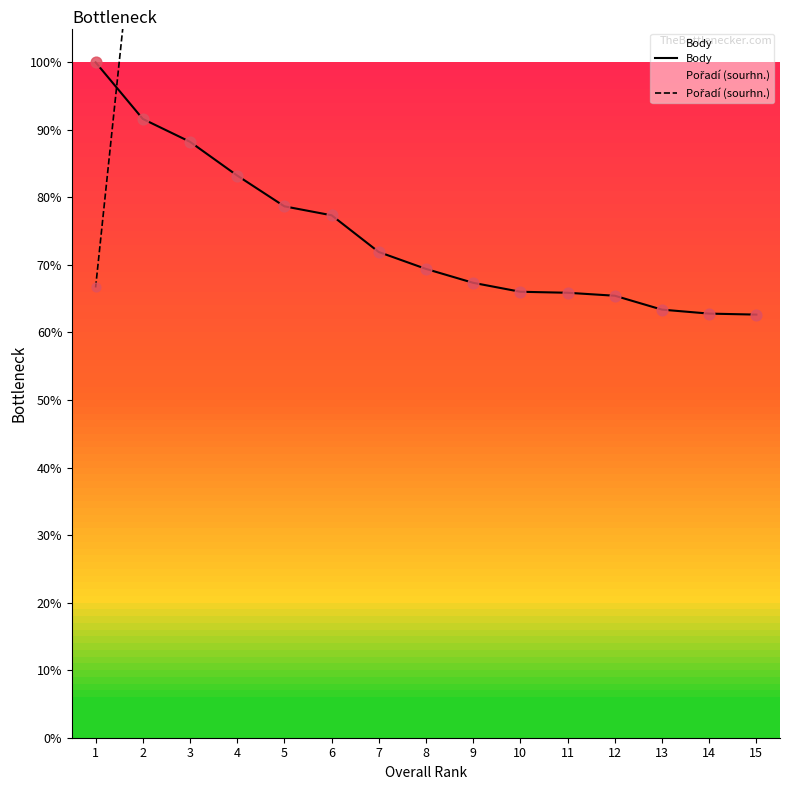

Which series contains the lowest Y value?

Body